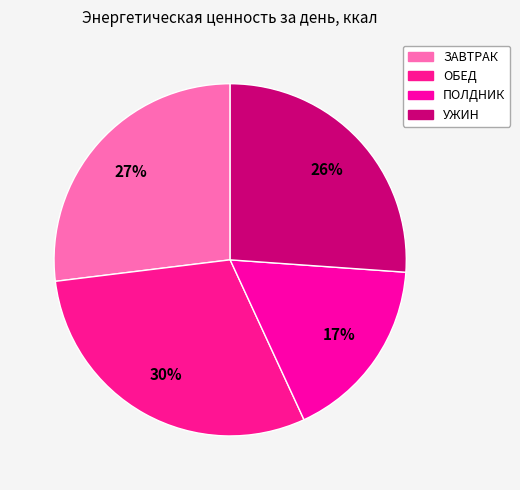

Which has a higher value, ПОЛДНИК or ЗАВТРАК?

ЗАВТРАК